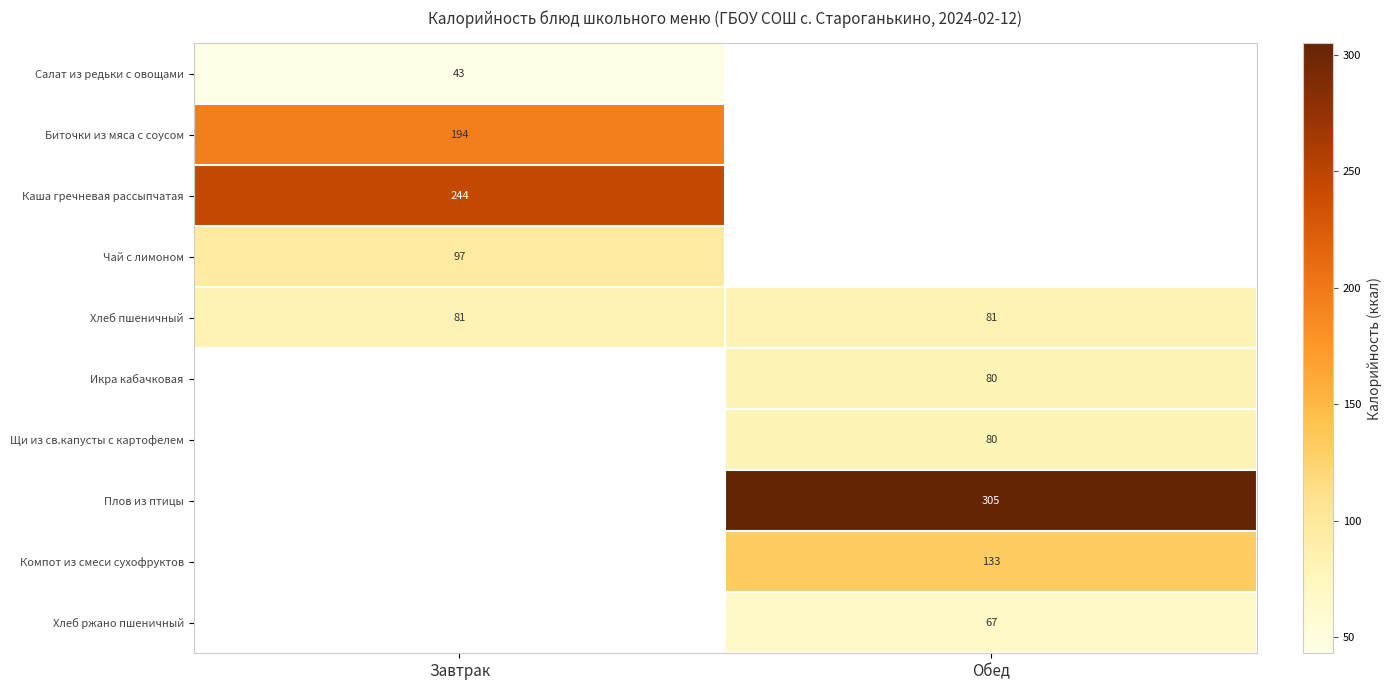

True or false: Чай с лимоном has a value of 97 at Завтрак.

True